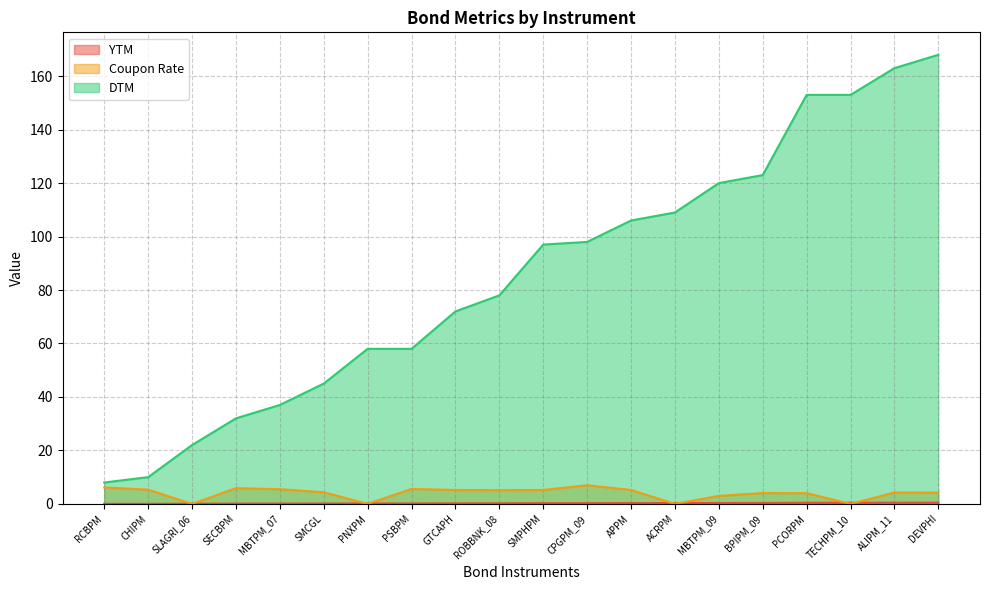

How many lines are shown in the chart?

3